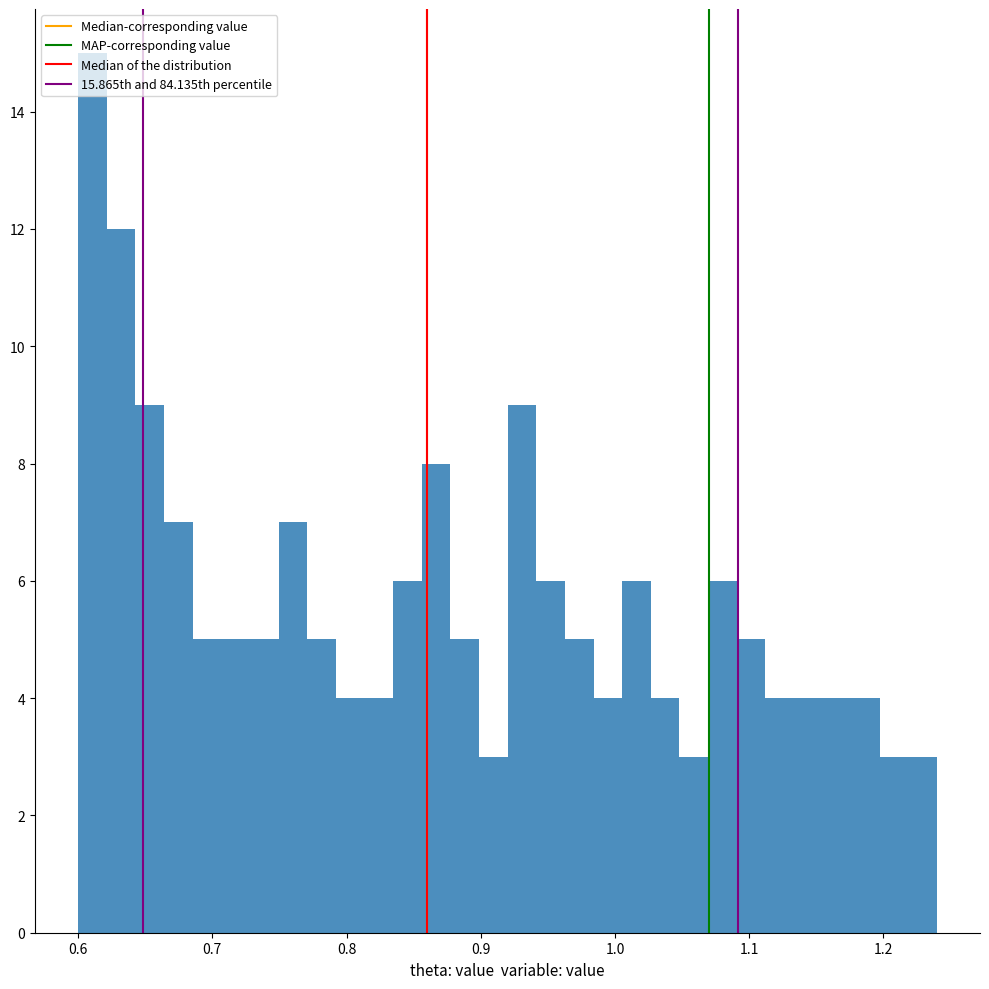

Read against the x-axis, roughly where is the centre of the tallest bar?

0.61